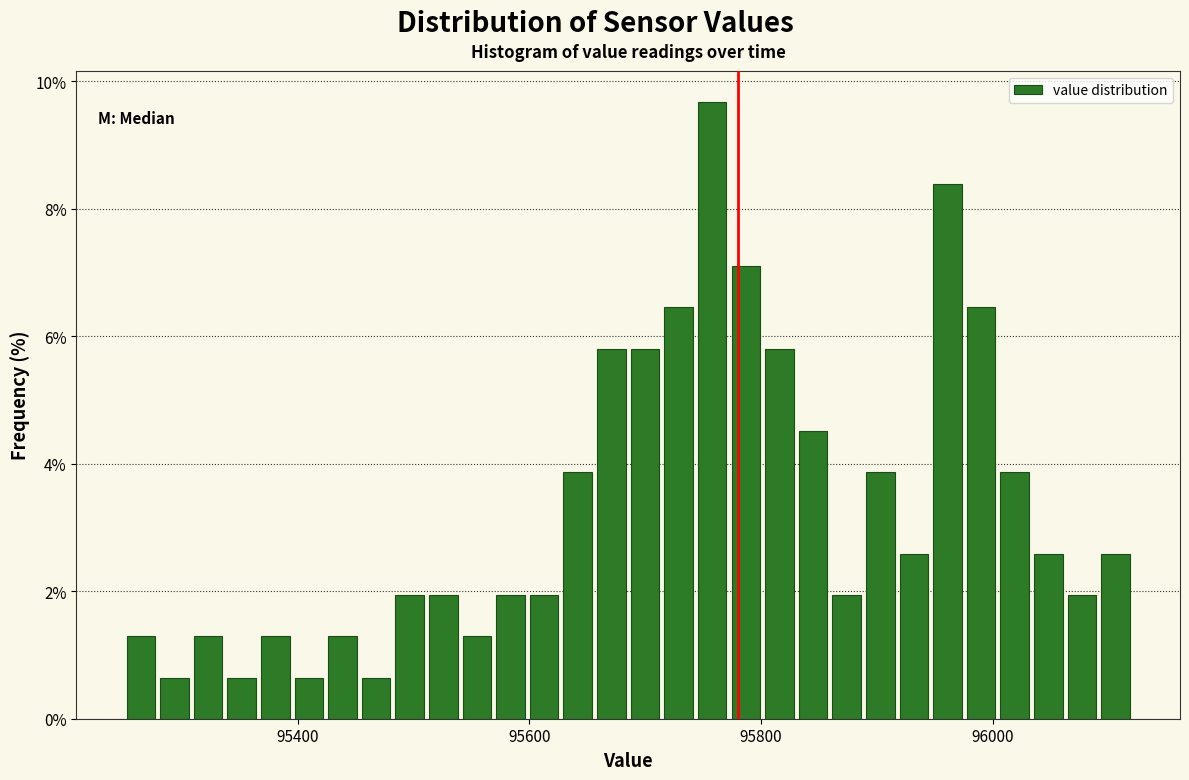

Around what value on the x-axis is the tallest bar? Give the approximate position of its centre, as read against the axis.

95760